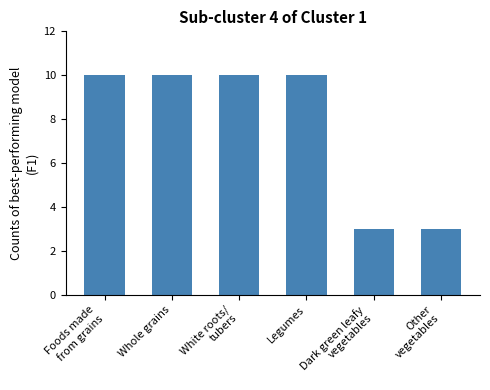

Are the bars grouped side by side (vs. stacked)?

No